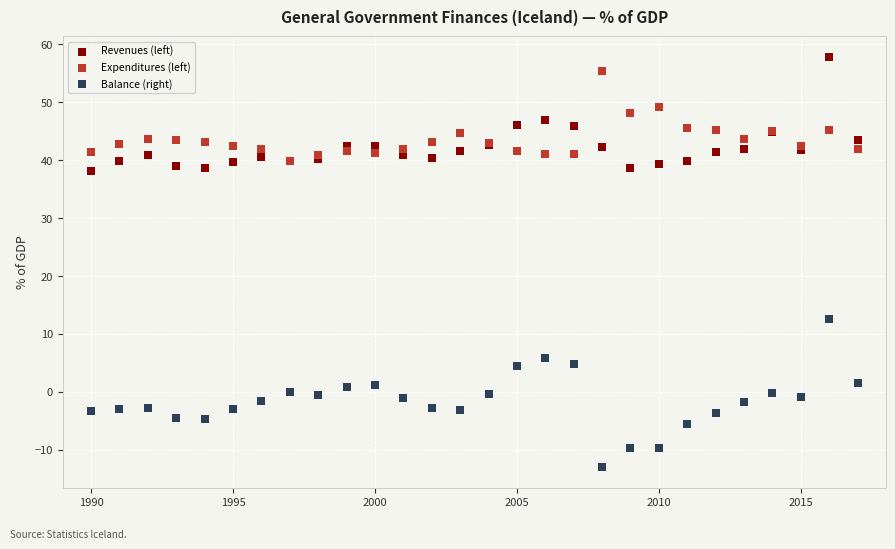

Across all series, what Y value is closest to 22?

12.6